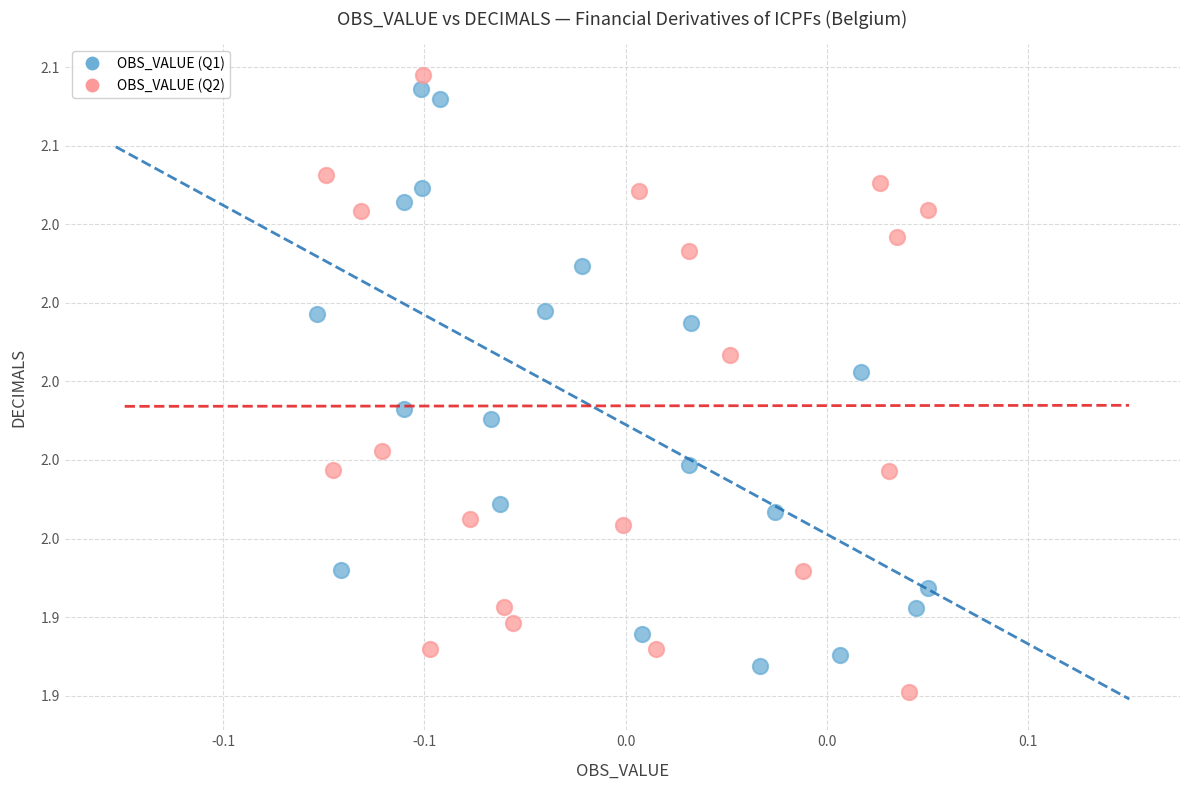

Which series reaches the maximum Y coordinate?

OBS_VALUE (Q2)